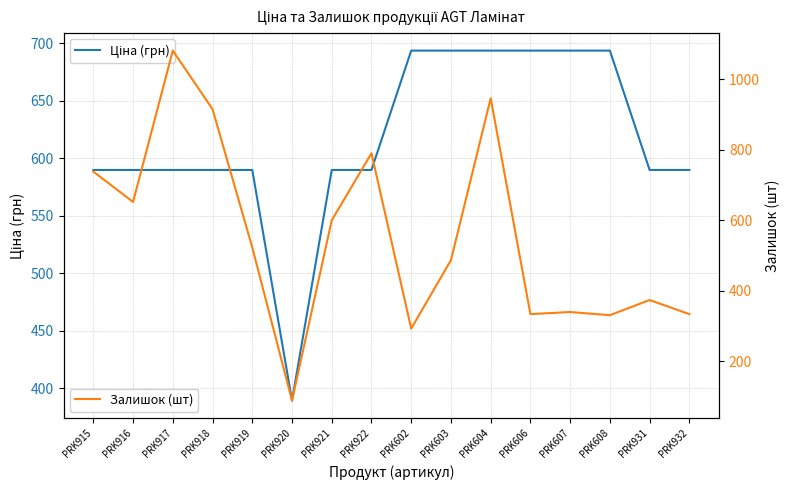

Reading left to right, what are all the values shown in this chart?

Ціна: 589.9	589.9	589.9	589.9	589.9	389.3	589.9	589.9	693.7	693.7	693.7	693.7	693.7	693.7	589.9	589.9
Залишок: 738.0	652.0	1081.0	915.0	523.0	89.0	600.0	790.0	293.0	487.0	946.0	334.0	340.0	331.0	374.0	334.0